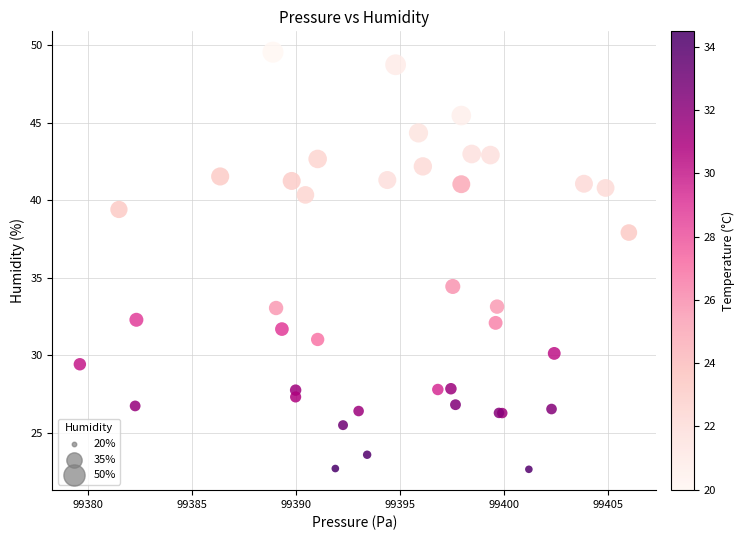

What Y value in the scatter plot is closest to 36?

34.4